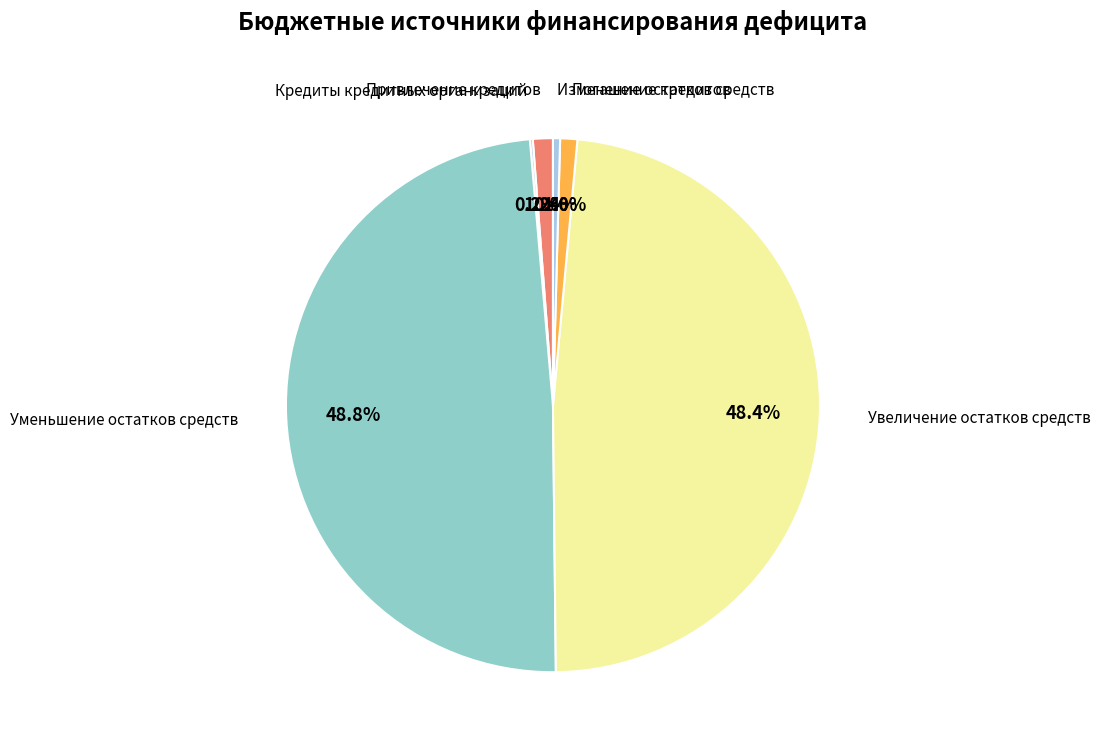

Which has a higher value, Изменение остатков средств or Увеличение остатков средств?

Увеличение остатков средств